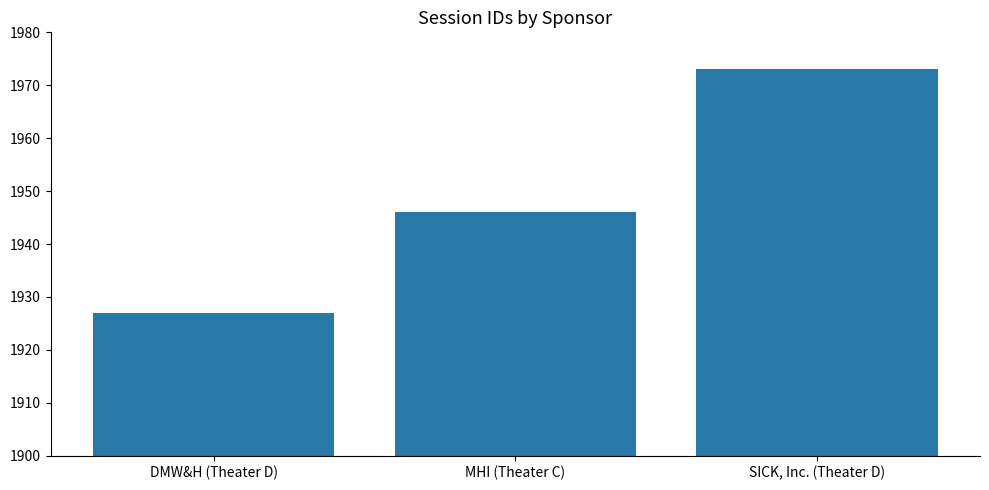

Reading left to right, list all the values displayed in this chart.

DMW&H (Theater D)=1927	MHI (Theater C)=1946	SICK, Inc. (Theater D)=1973